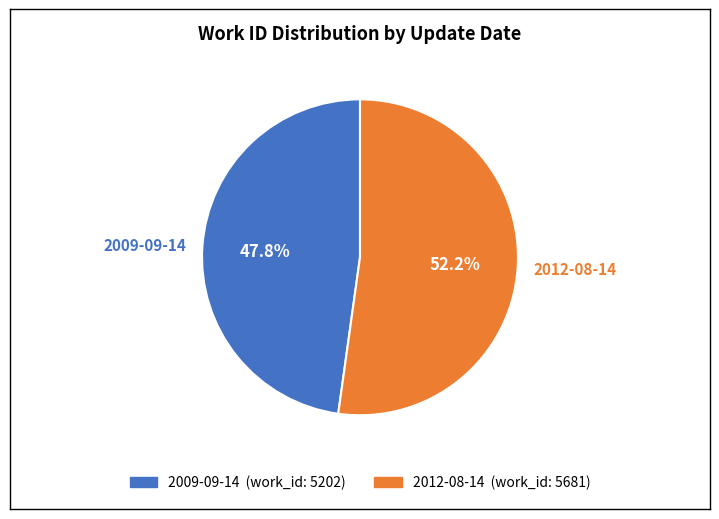

Is there a majority slice in this chart?

Yes